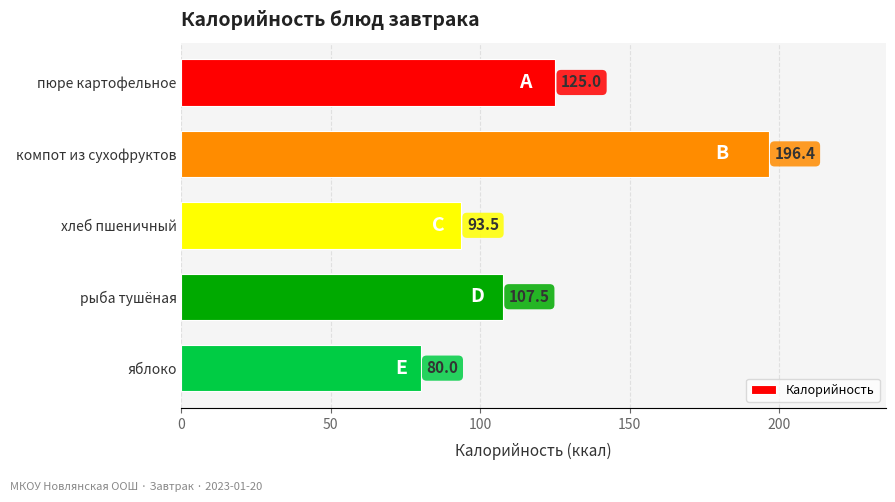

The chart shows a value of 125.0 at пюре картофельное. True or false?

True